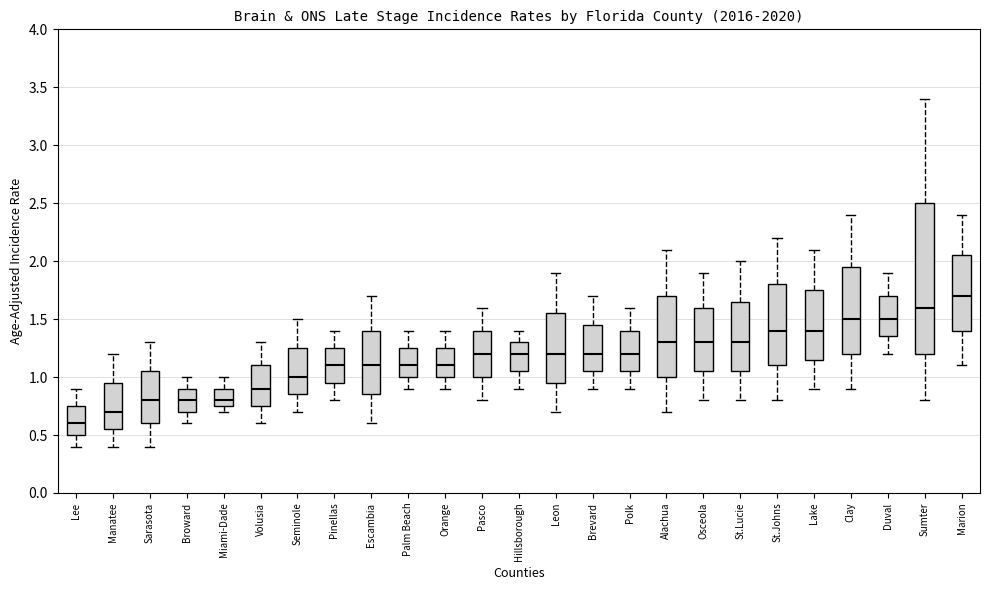

Reading left to right, read every box against the y-axis: the position of its median line, the range the box covers, and the ends of its whiskers. The values are not printed on the chart, so give them approximately, as read against the axis.

Lee: median 0.60, box 0.50 to 0.75, whiskers 0.40 to 0.90
Manatee: median 0.70, box 0.55 to 0.95, whiskers 0.40 to 1.20
Sarasota: median 0.80, box 0.60 to 1.05, whiskers 0.40 to 1.30
Broward: median 0.80, box 0.70 to 0.90, whiskers 0.60 to 1.00
Miami-Dade: median 0.80, box 0.75 to 0.90, whiskers 0.70 to 1.00
Volusia: median 0.90, box 0.75 to 1.10, whiskers 0.60 to 1.30
Seminole: median 1.00, box 0.85 to 1.25, whiskers 0.70 to 1.50
Pinellas: median 1.10, box 0.95 to 1.25, whiskers 0.80 to 1.40
Escambia: median 1.10, box 0.85 to 1.40, whiskers 0.60 to 1.70
Palm Beach: median 1.10, box 1.00 to 1.25, whiskers 0.90 to 1.40
Orange: median 1.10, box 1.00 to 1.25, whiskers 0.90 to 1.40
Pasco: median 1.20, box 1.00 to 1.40, whiskers 0.80 to 1.60
Hillsborough: median 1.20, box 1.05 to 1.30, whiskers 0.90 to 1.40
Leon: median 1.20, box 0.95 to 1.55, whiskers 0.70 to 1.90
Brevard: median 1.20, box 1.05 to 1.45, whiskers 0.90 to 1.70
Polk: median 1.20, box 1.05 to 1.40, whiskers 0.90 to 1.60
Alachua: median 1.30, box 1.00 to 1.70, whiskers 0.70 to 2.10
Osceola: median 1.30, box 1.05 to 1.60, whiskers 0.80 to 1.90
St.Lucie: median 1.30, box 1.05 to 1.65, whiskers 0.80 to 2.00
St.Johns: median 1.40, box 1.10 to 1.80, whiskers 0.80 to 2.20
Lake: median 1.40, box 1.15 to 1.75, whiskers 0.90 to 2.10
Clay: median 1.50, box 1.20 to 1.95, whiskers 0.90 to 2.40
Duval: median 1.50, box 1.35 to 1.70, whiskers 1.20 to 1.90
Sumter: median 1.60, box 1.20 to 2.50, whiskers 0.80 to 3.40
Marion: median 1.70, box 1.40 to 2.05, whiskers 1.10 to 2.40